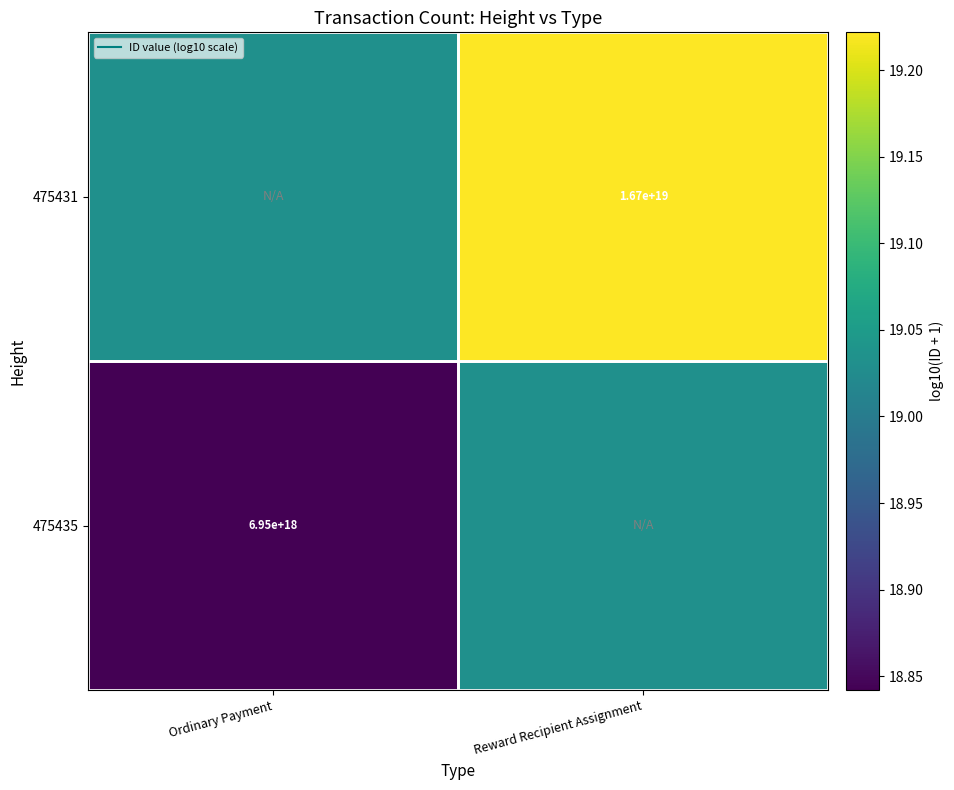

What is the difference between the maximum and minimum values in the 475435 series?

0.2